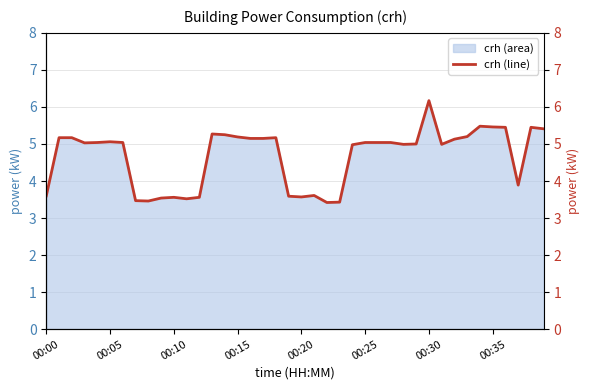

Which has a higher value, 00:15 or 16?

16